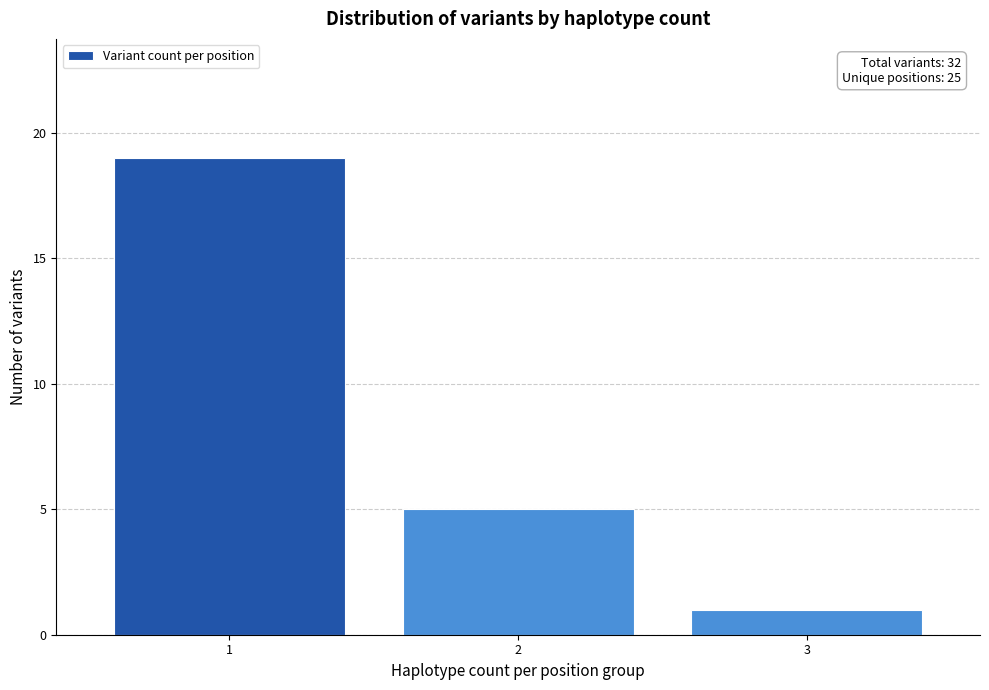

Reading left to right, extract all data points from this chart.

1=19	2=5	3=1